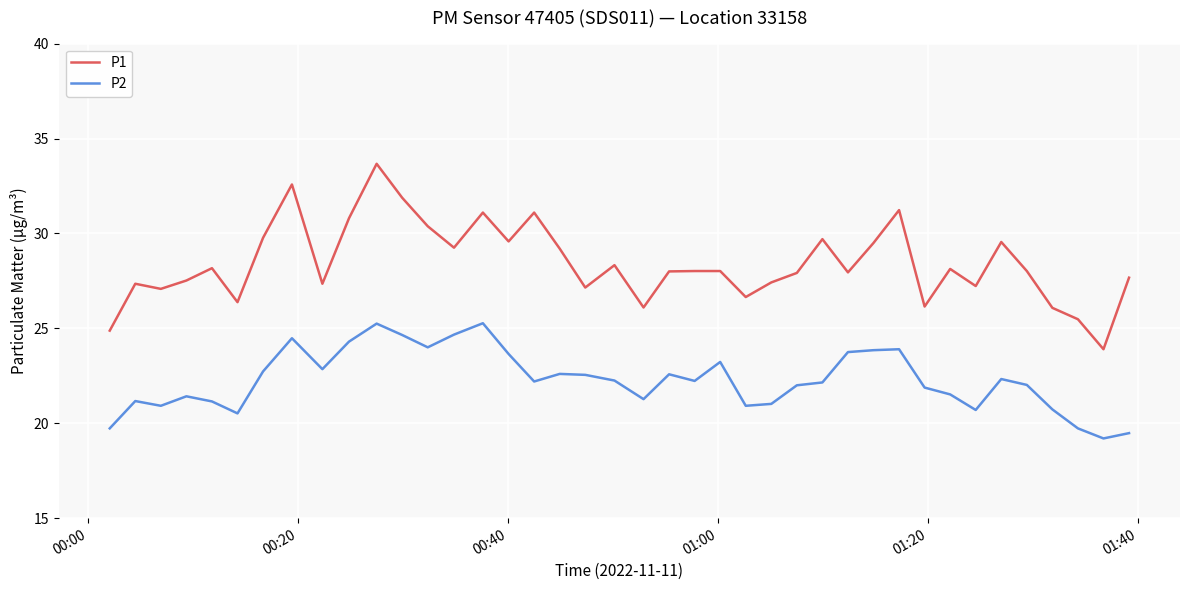

What is the minimum value for P2?

19.2